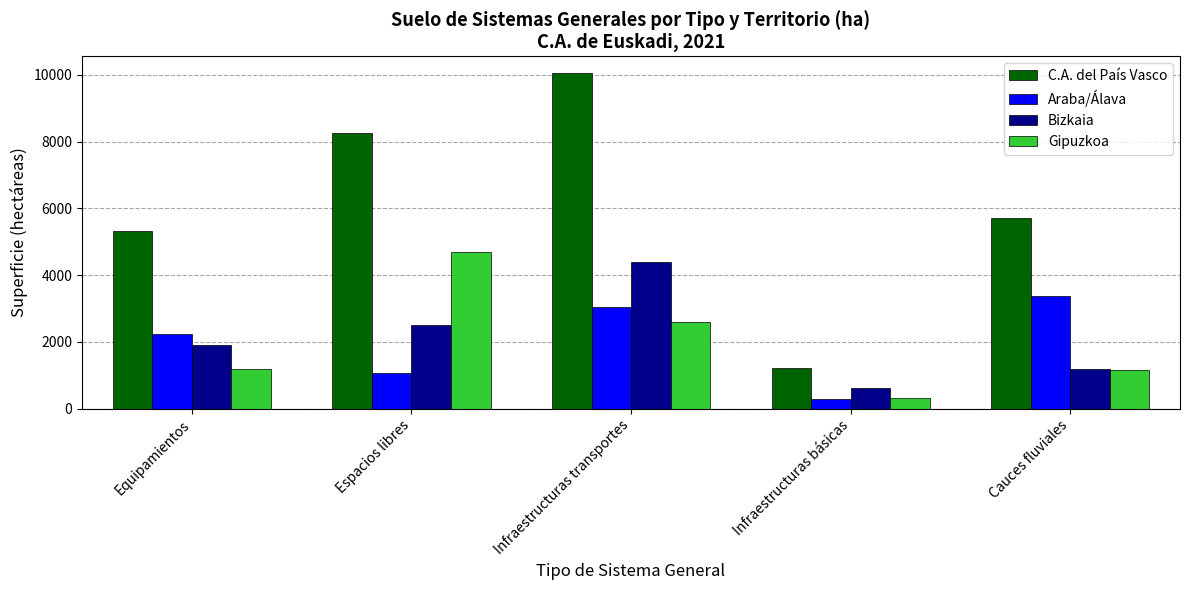

Count the number of data series in this chart.

4